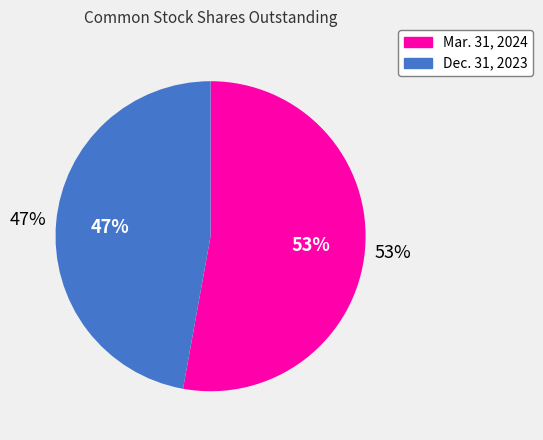

The Dec. 31, 2023 slice represents 47% of the pie. True or false?

True